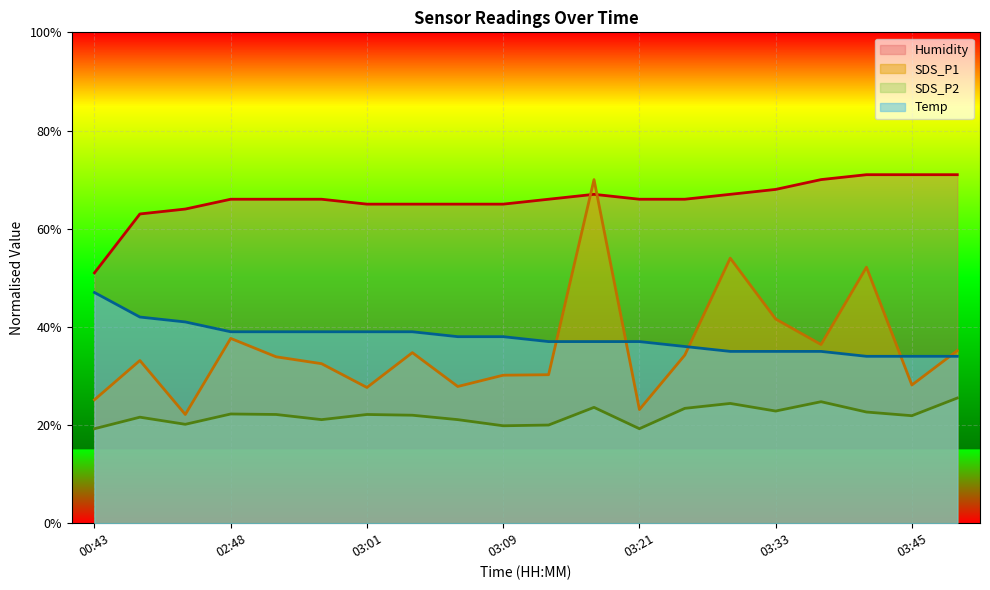

At 02:50, list the series in order from largest to smallest.

Humidity, Temp, SDS_P1, SDS_P2